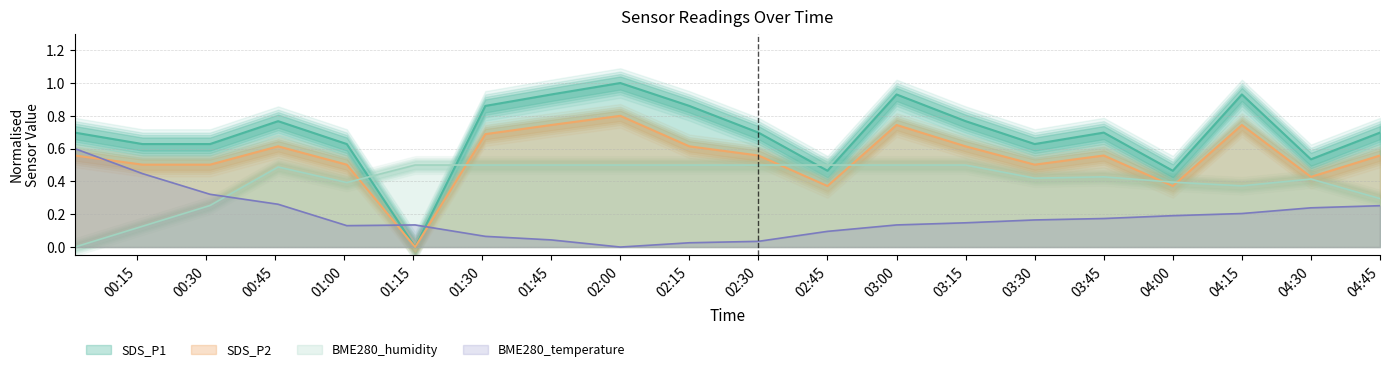

The SDS_P2 series shows 0.3 at 03:45. True or false?

False